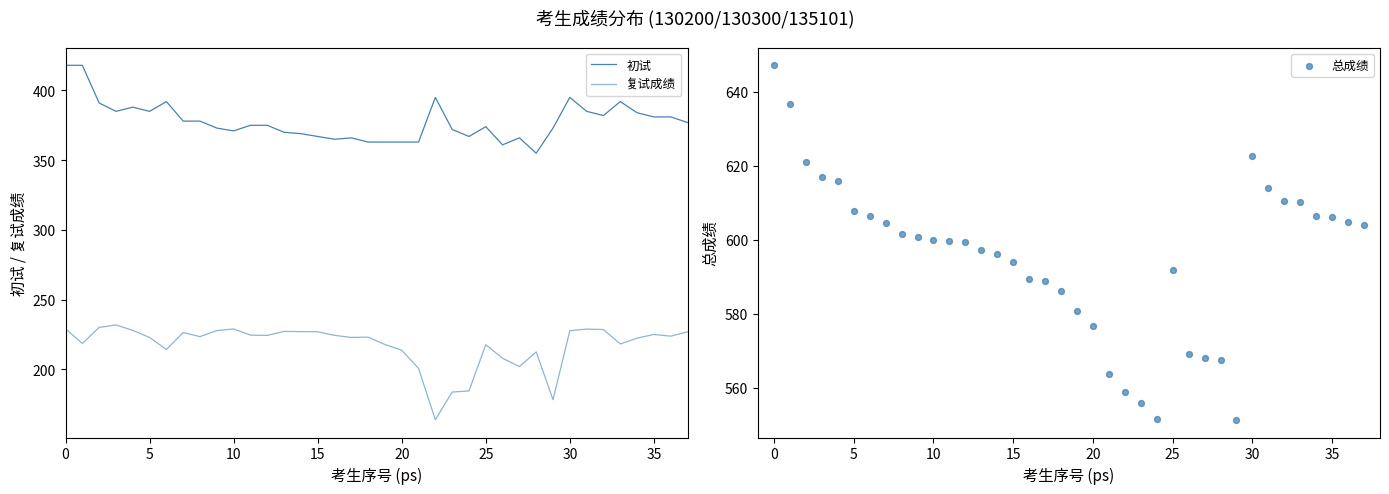

What are all the series names shown in the legend?

初试, 复试成绩, 总成绩